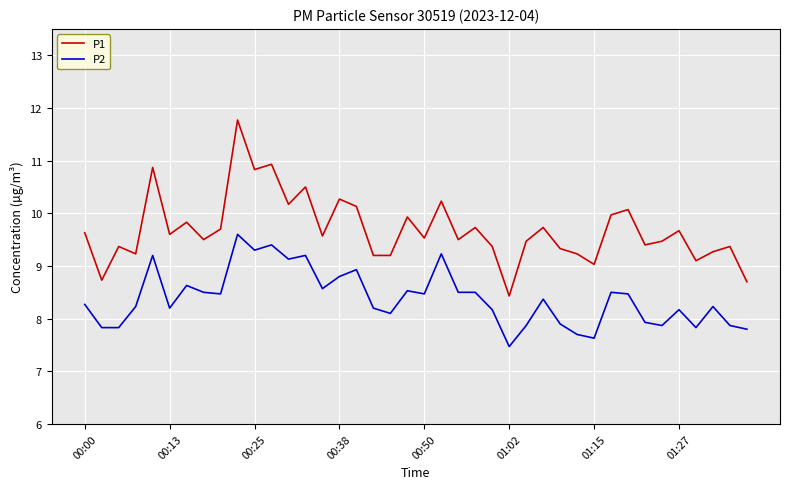

Which series has the widest spread of values?

P1